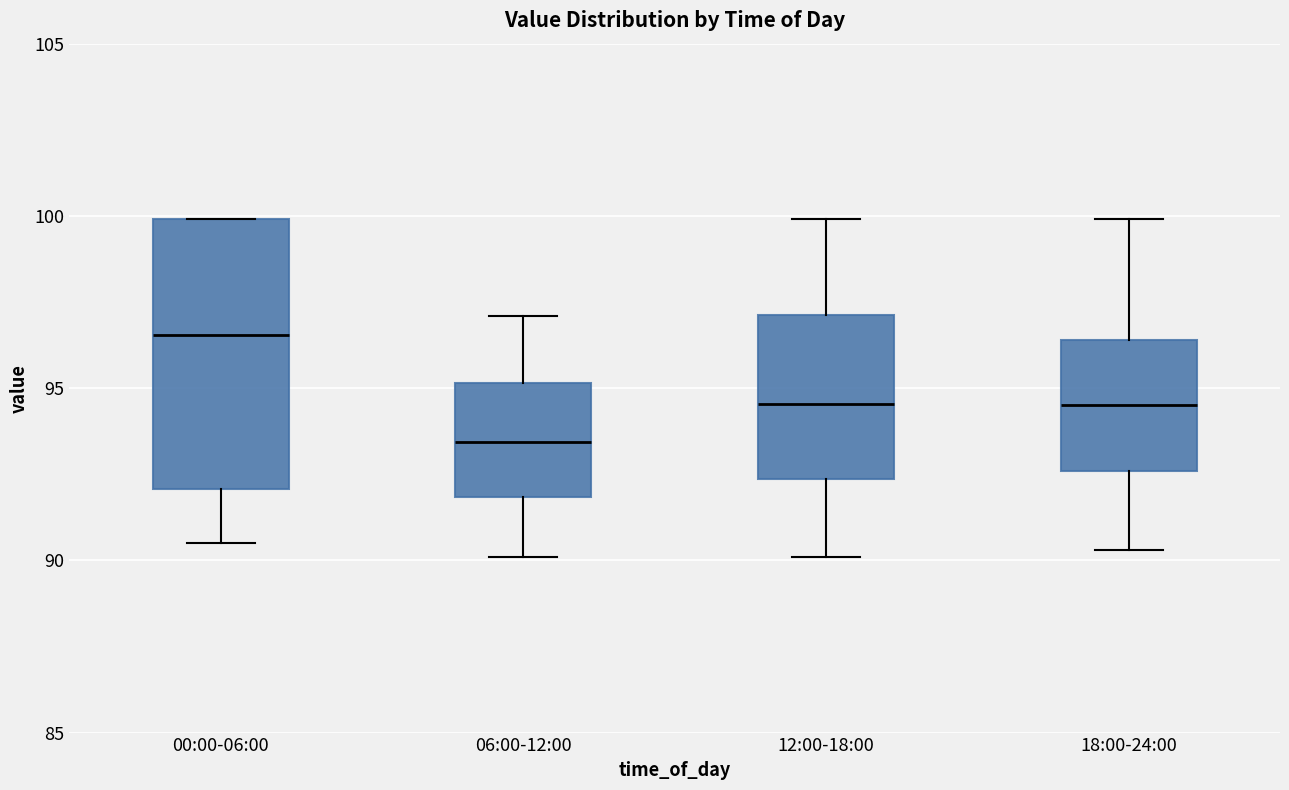

Reading left to right, read every box against the y-axis: the position of its median line, the range the box covers, and the ends of its whiskers. The values are not printed on the chart, so give them approximately, as read against the axis.

00:00-06:00: median 96.5, box 92.0 to 100.0, whiskers 90.5 to 100.0
06:00-12:00: median 93.5, box 92.0 to 95.0, whiskers 90.0 to 97.0
12:00-18:00: median 94.5, box 92.5 to 97.0, whiskers 90.0 to 100.0
18:00-24:00: median 94.5, box 92.5 to 96.5, whiskers 90.5 to 100.0